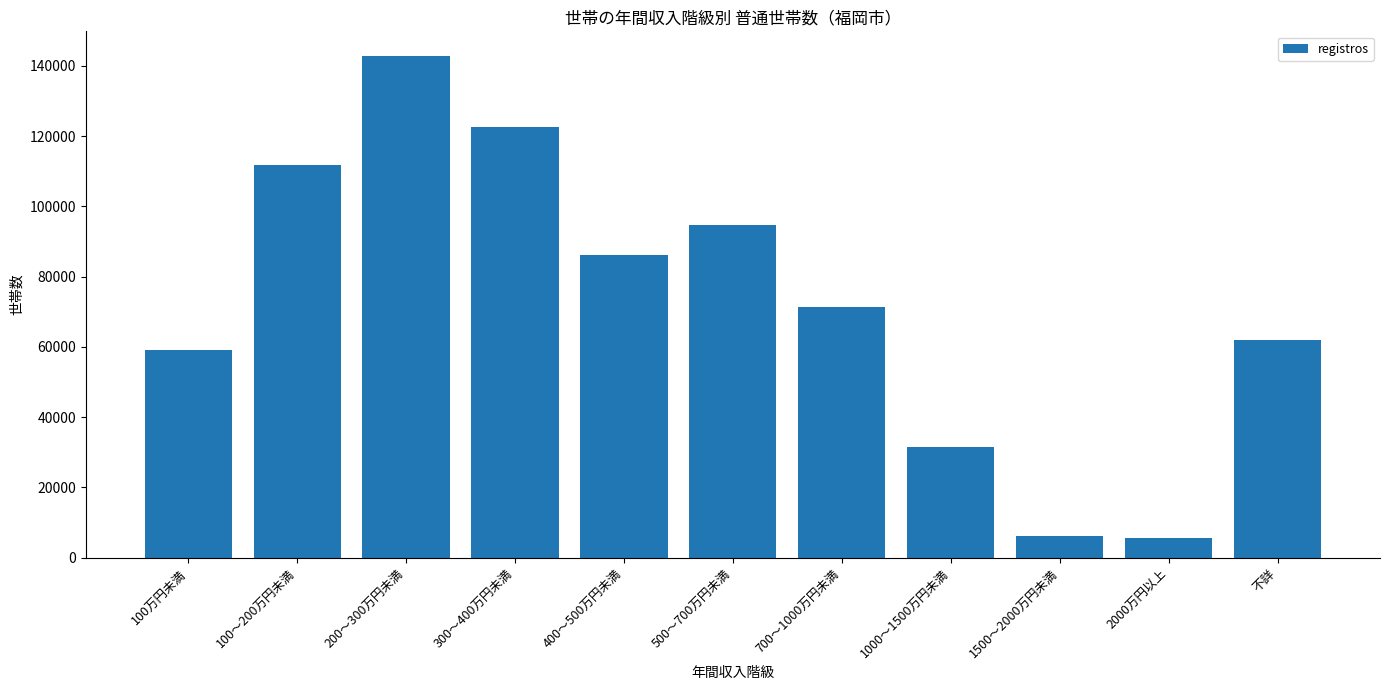

Reading right to left, what are all the values shown in this chart?

不詳=62000	2000万円以上=5500	1500～2000万円未満=6200	1000～1500万円未満=31500	700～1000万円未満=71300	500～700万円未満=94800	400～500万円未満=86100	300～400万円未満=122600	200～300万円未満=142700	100～200万円未満=111800	100万円未満=59200